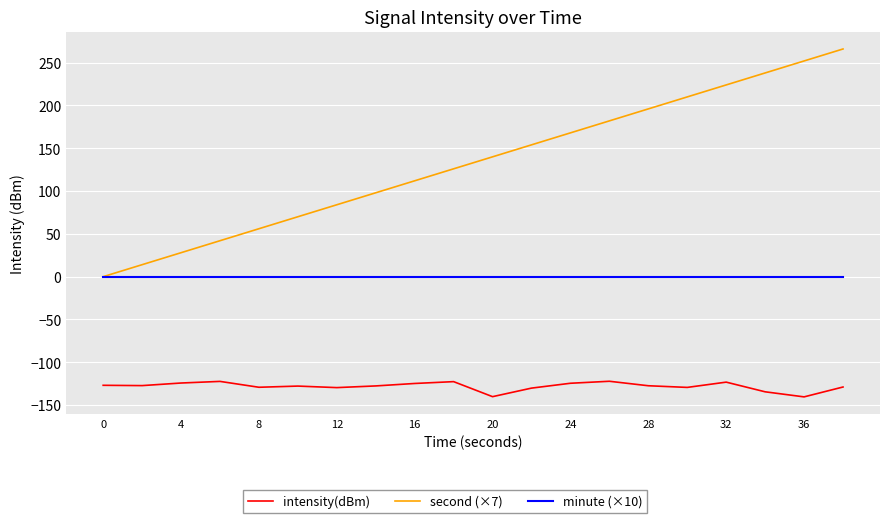

Which series has the largest total across all categories?

second (×7)